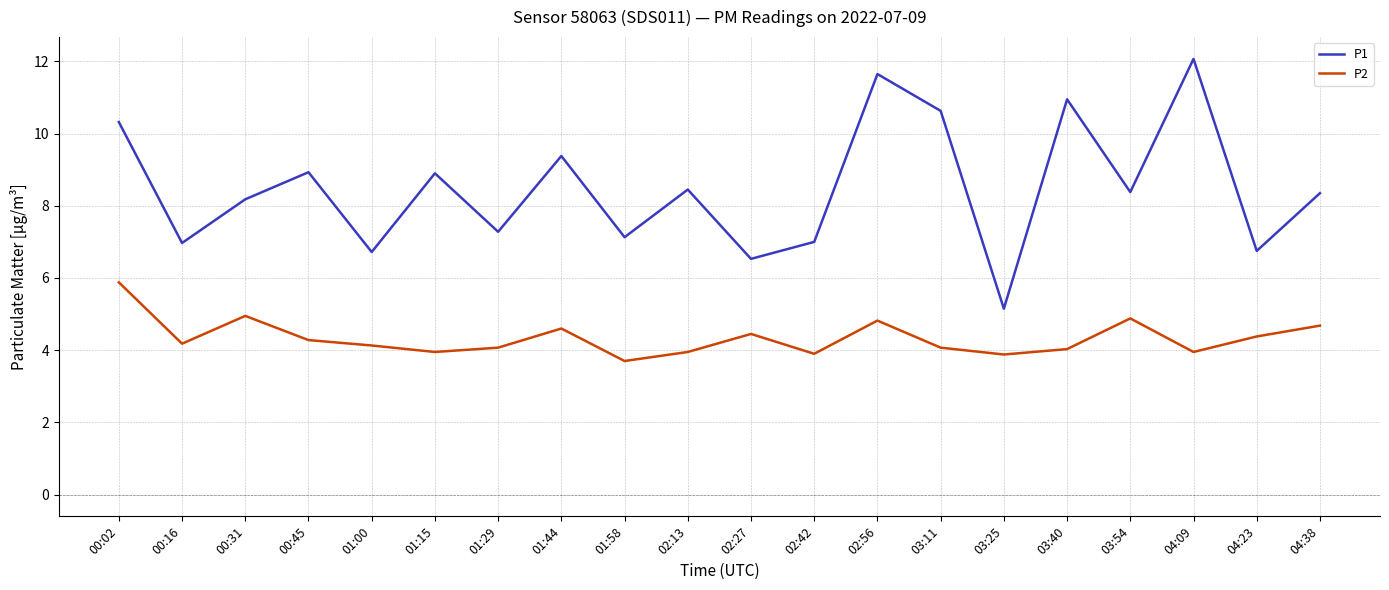

True or false: P2 and P1 cross at least once.

False